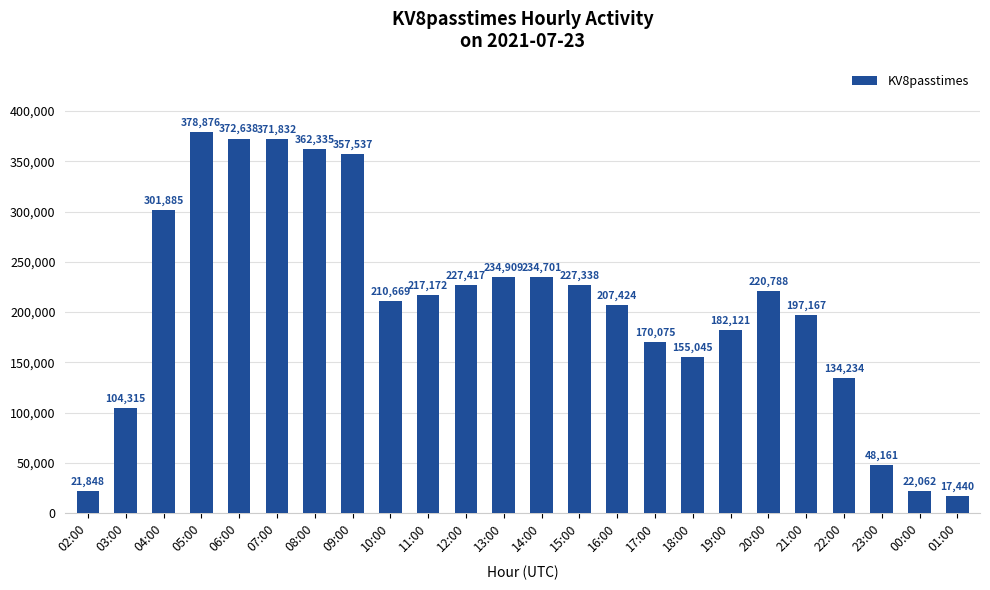

Reading right to left, transcribe all the data shown in this chart.

01:00=17440	00:00=22062	23:00=48161	22:00=134234	21:00=197167	20:00=220788	19:00=182121	18:00=155045	17:00=170075	16:00=207424	15:00=227338	14:00=234701	13:00=234909	12:00=227417	11:00=217172	10:00=210669	09:00=357537	08:00=362335	07:00=371832	06:00=372638	05:00=378876	04:00=301885	03:00=104315	02:00=21848